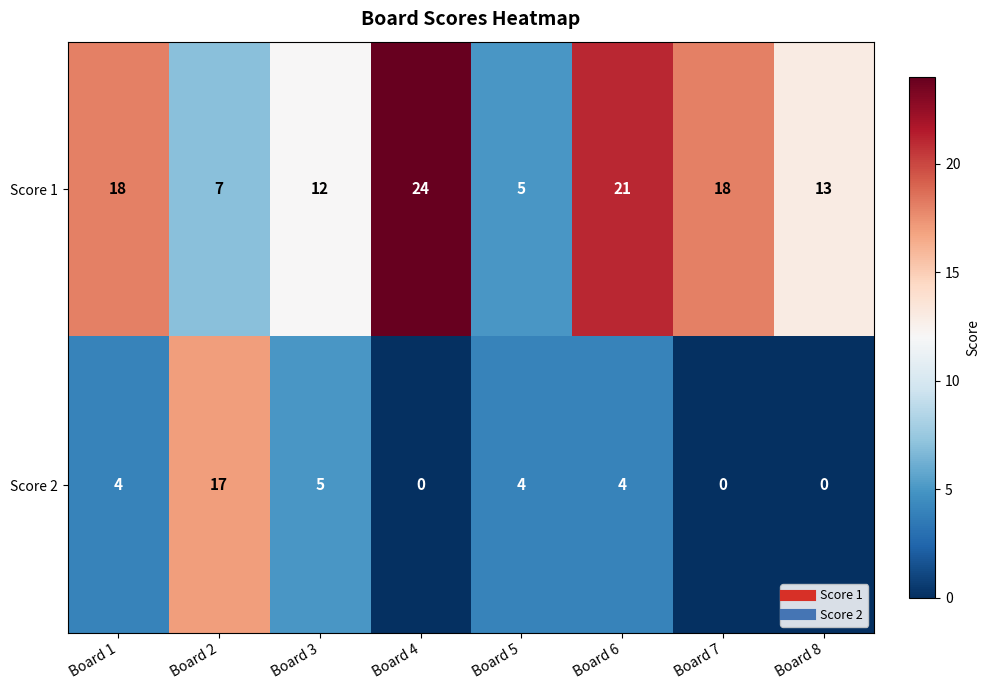

What is the approximate value of Score 1 at Board 7, to the nearest 5?

20